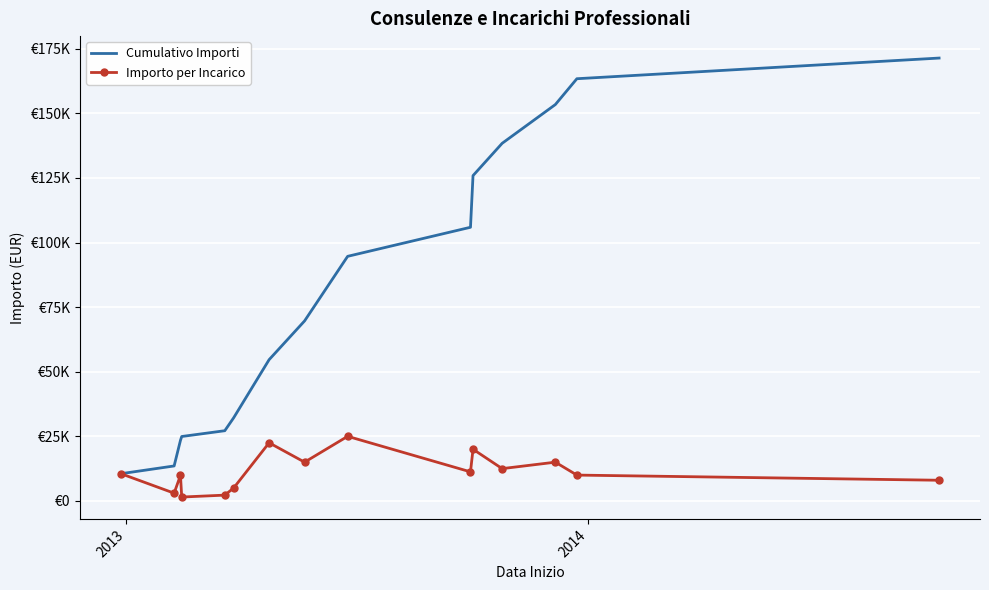

What are all the series names shown in the legend?

Cumulativo Importi, Importo per Incarico